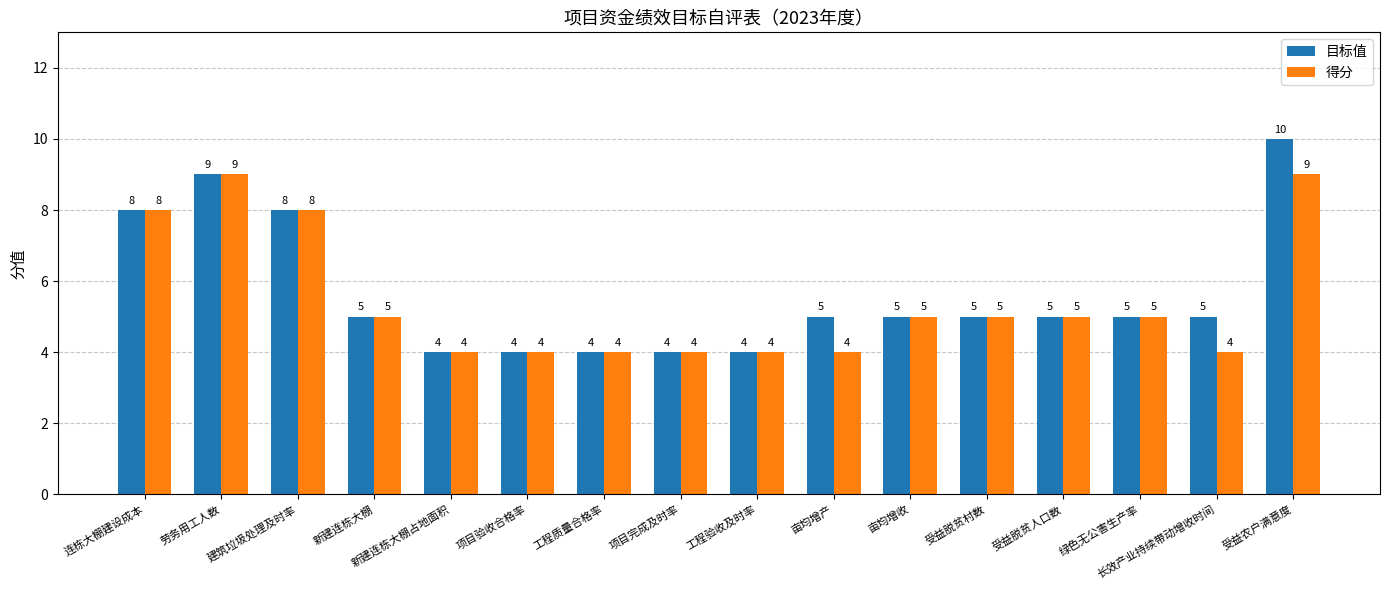

What is the label of the 2nd bar from the left?

劳务用工人数